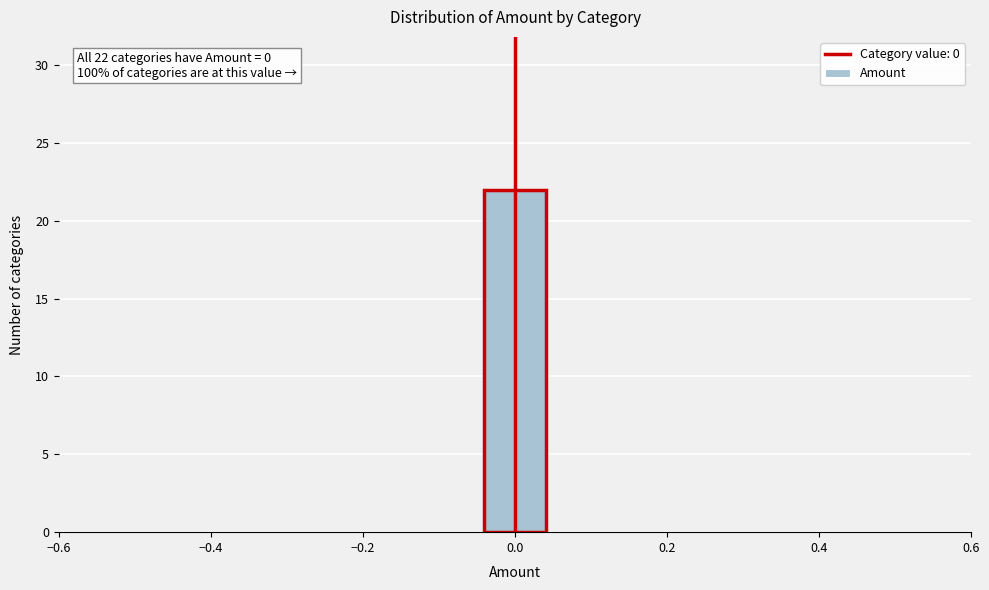

Over which range of the x-axis is the bar tallest?

-0.04 to 0.04